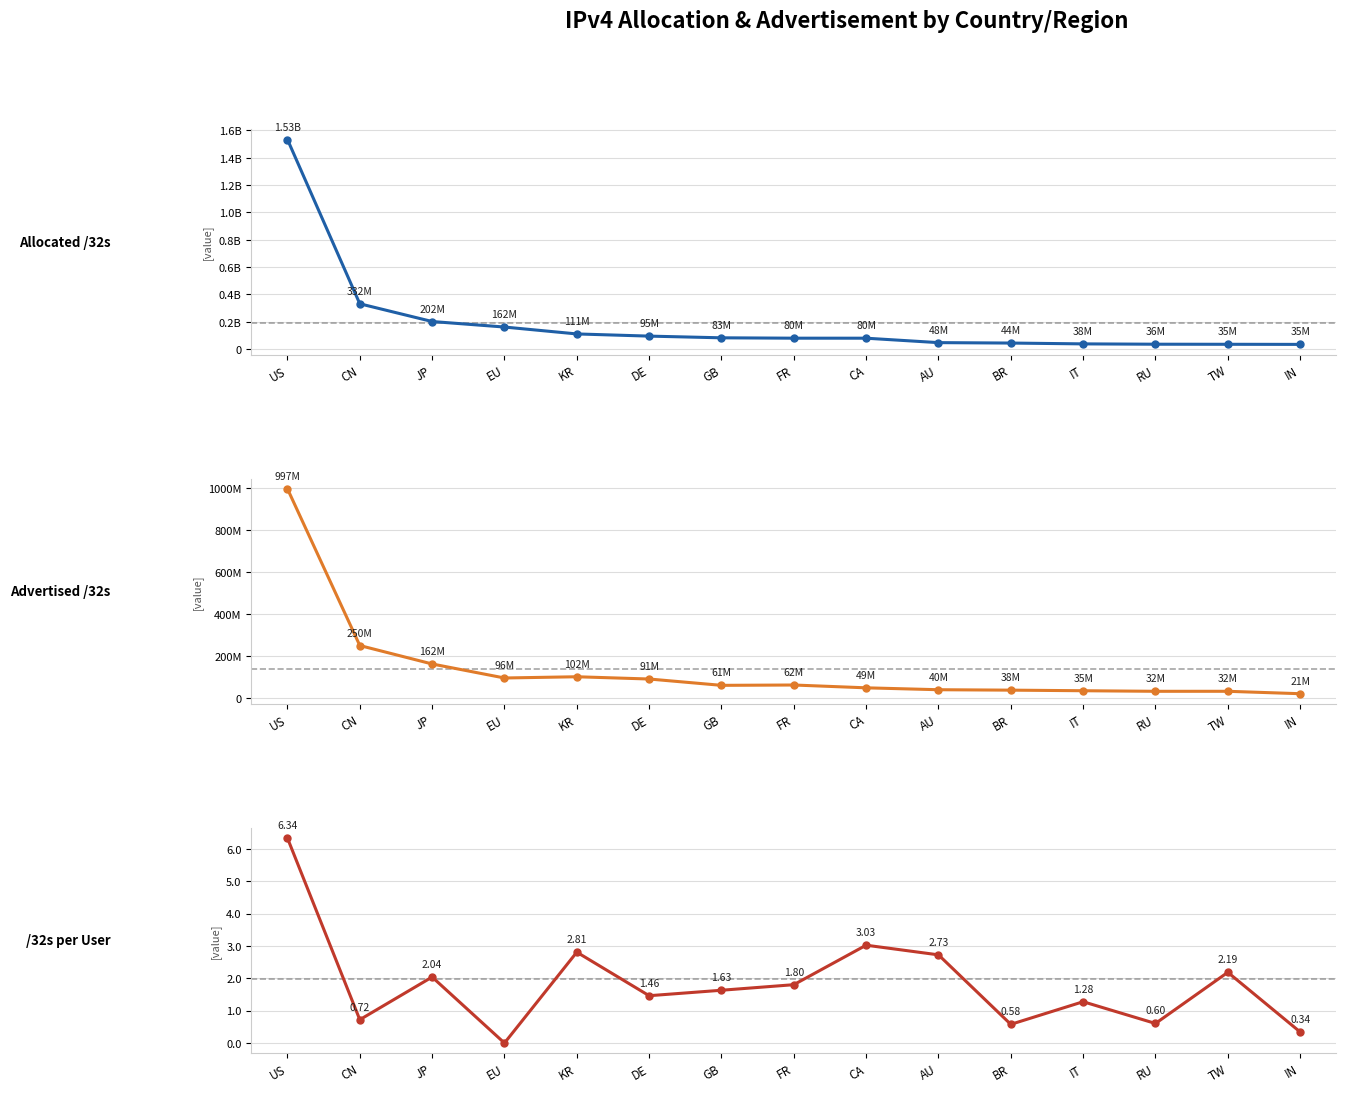

Rank the categories by allocated /32s value from highest to lowest.

US, CN, JP, EU, KR, DE, GB, FR, CA, AU, BR, IT, RU, TW, IN